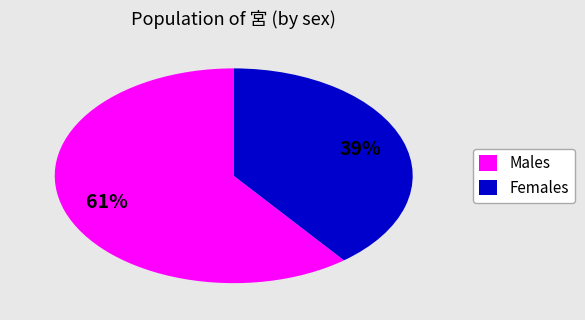

Is there a majority slice in this chart?

Yes